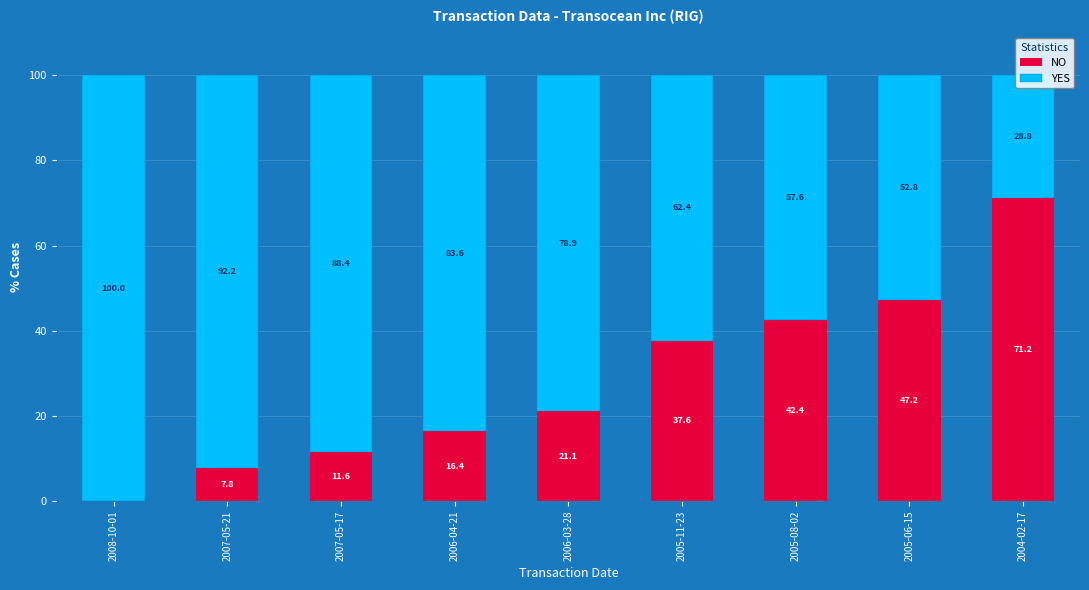

What is the average value of the NO series?

28.4